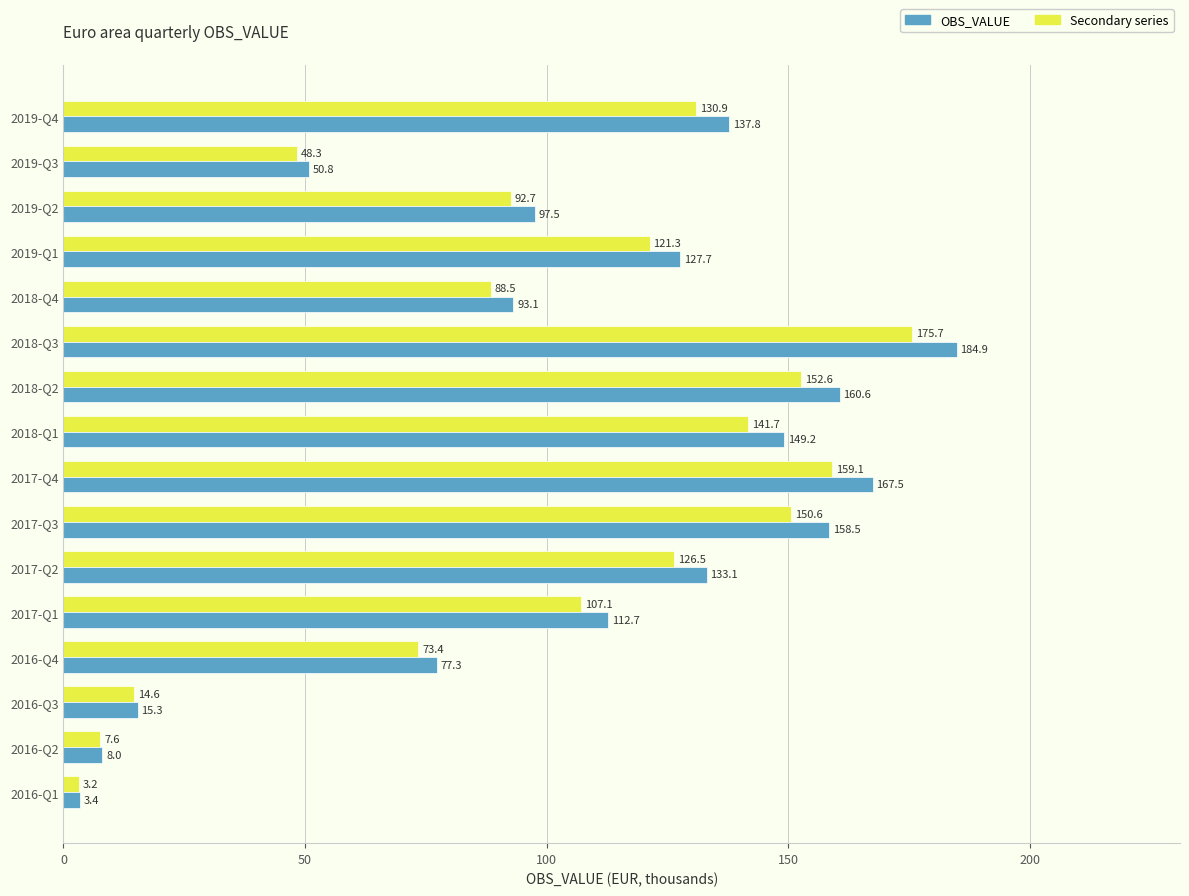

What is the difference between the highest and lowest values at 2017-Q3?

7.9